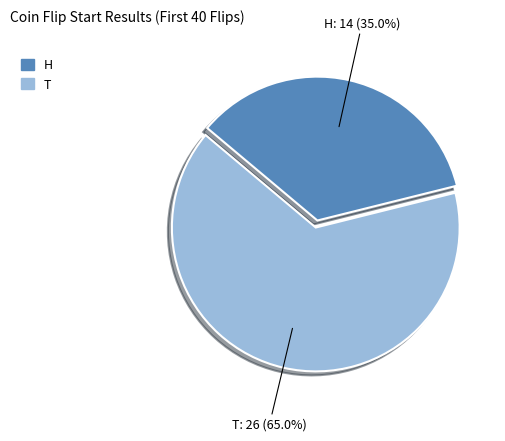

To the nearest percent, what portion does T represent?

65%